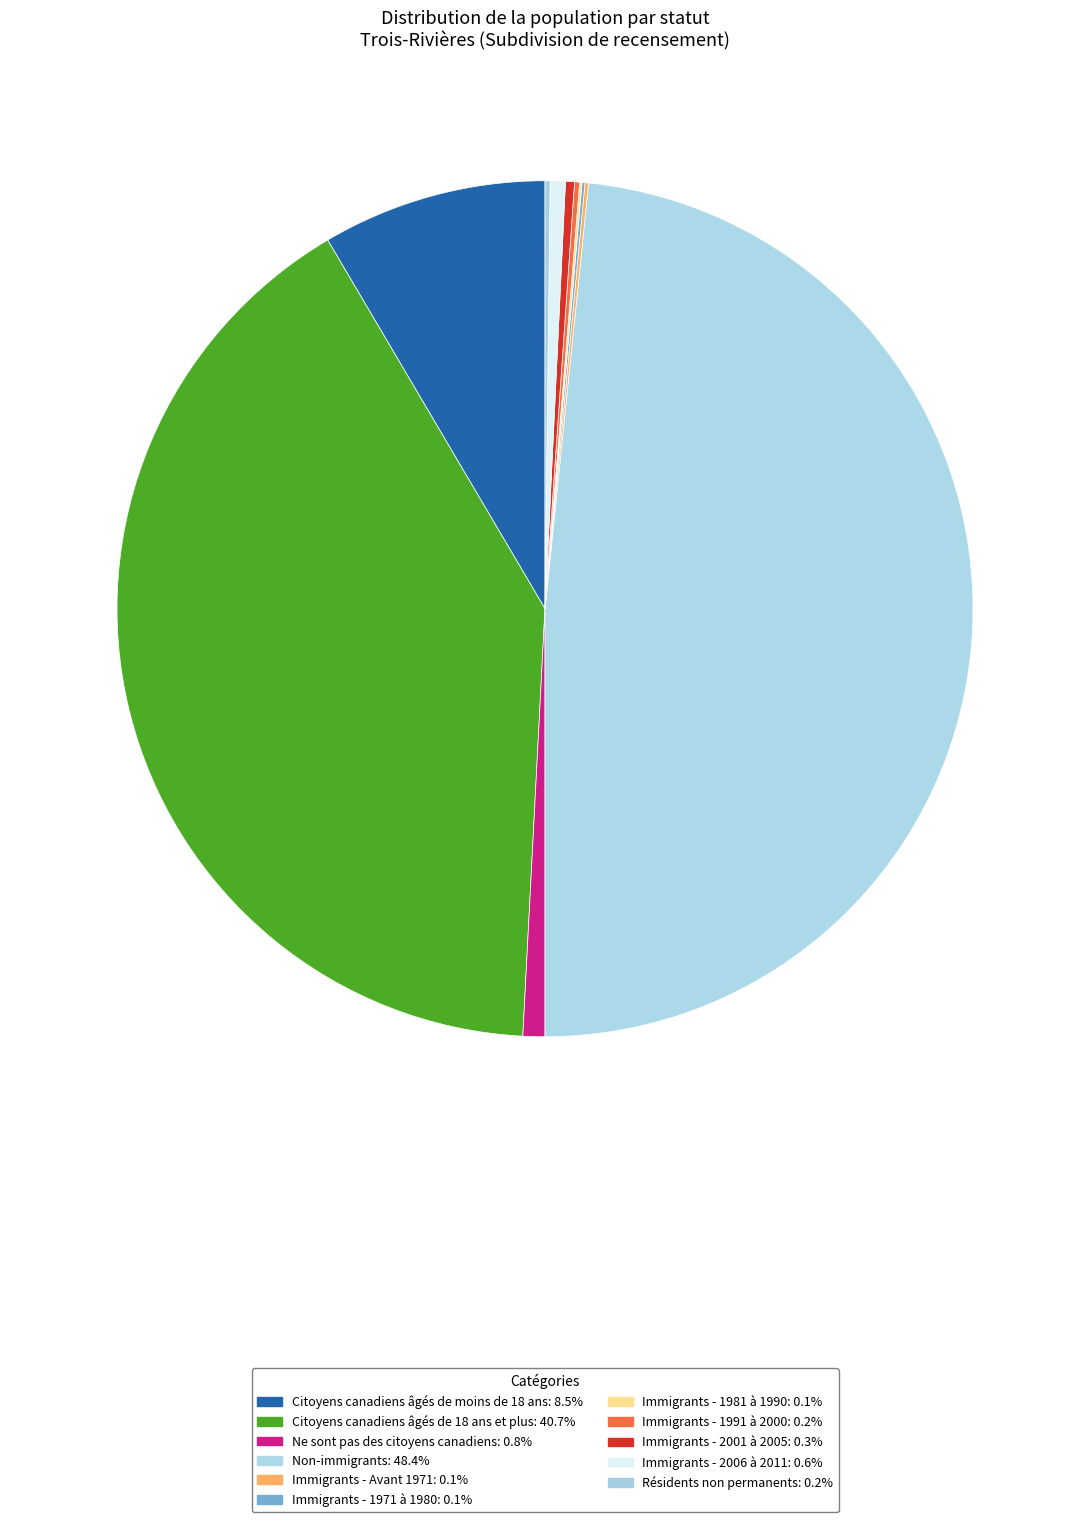

Does Immigrants - 2001 à 2005 represent more than half of the total?

No